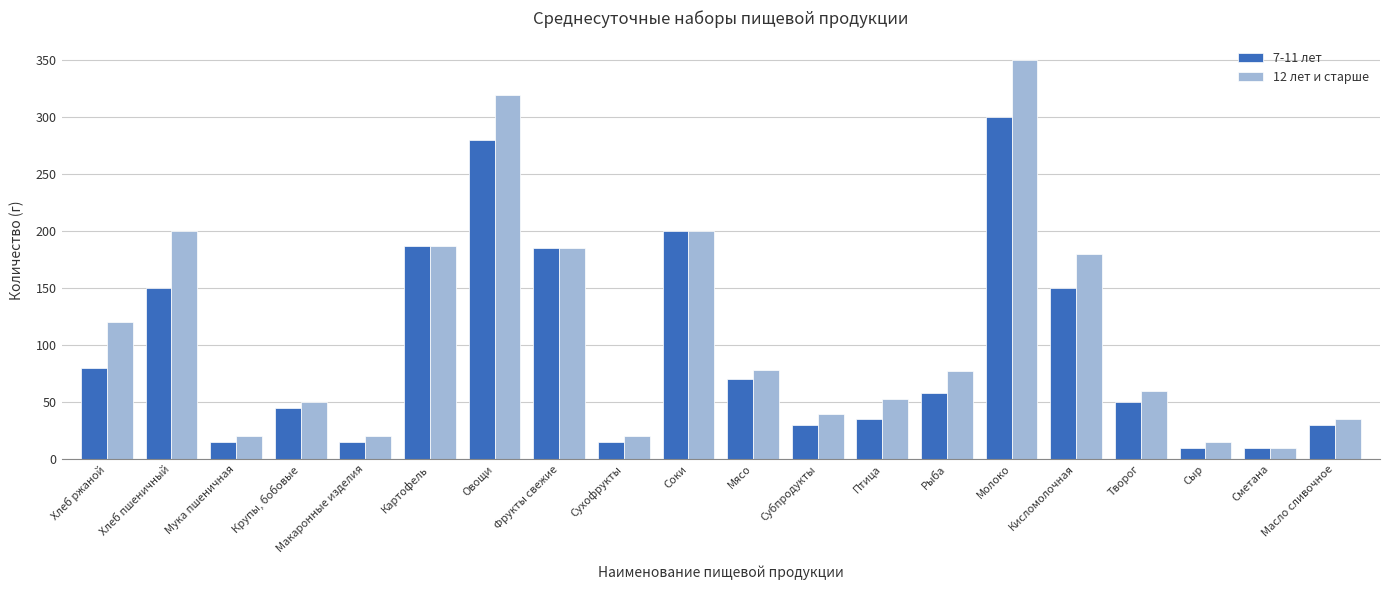

List the series in order of their peak value, lowest first.

7-11 лет, 12 лет и старше